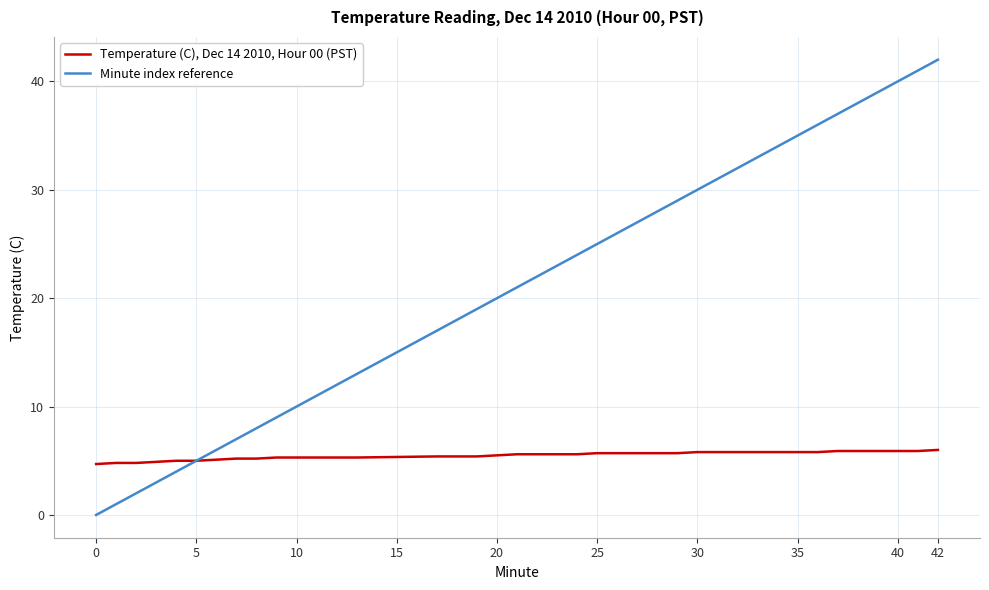

Rank the series by their average value, from lowest to highest.

Temperature (C), Dec 14 2010, Hour 00 (PST), Minute index reference